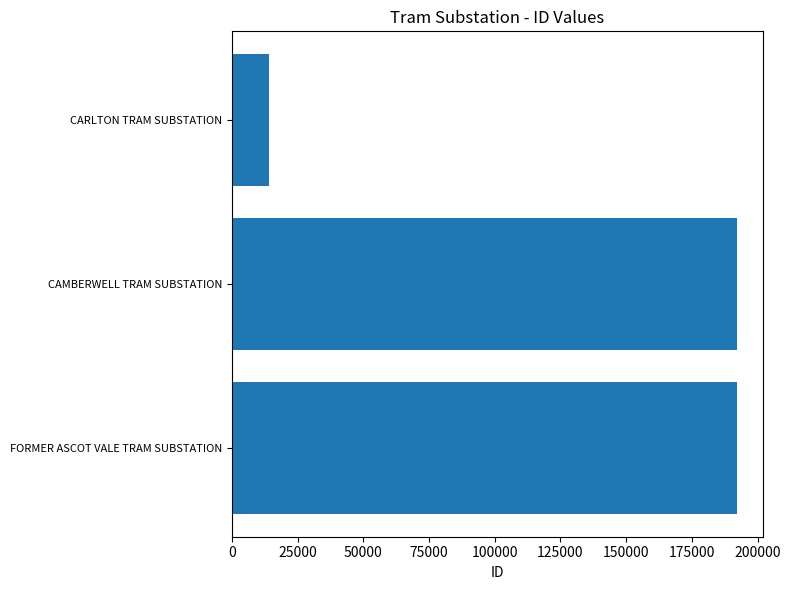

What is the difference between the maximum and second lowest values?

2